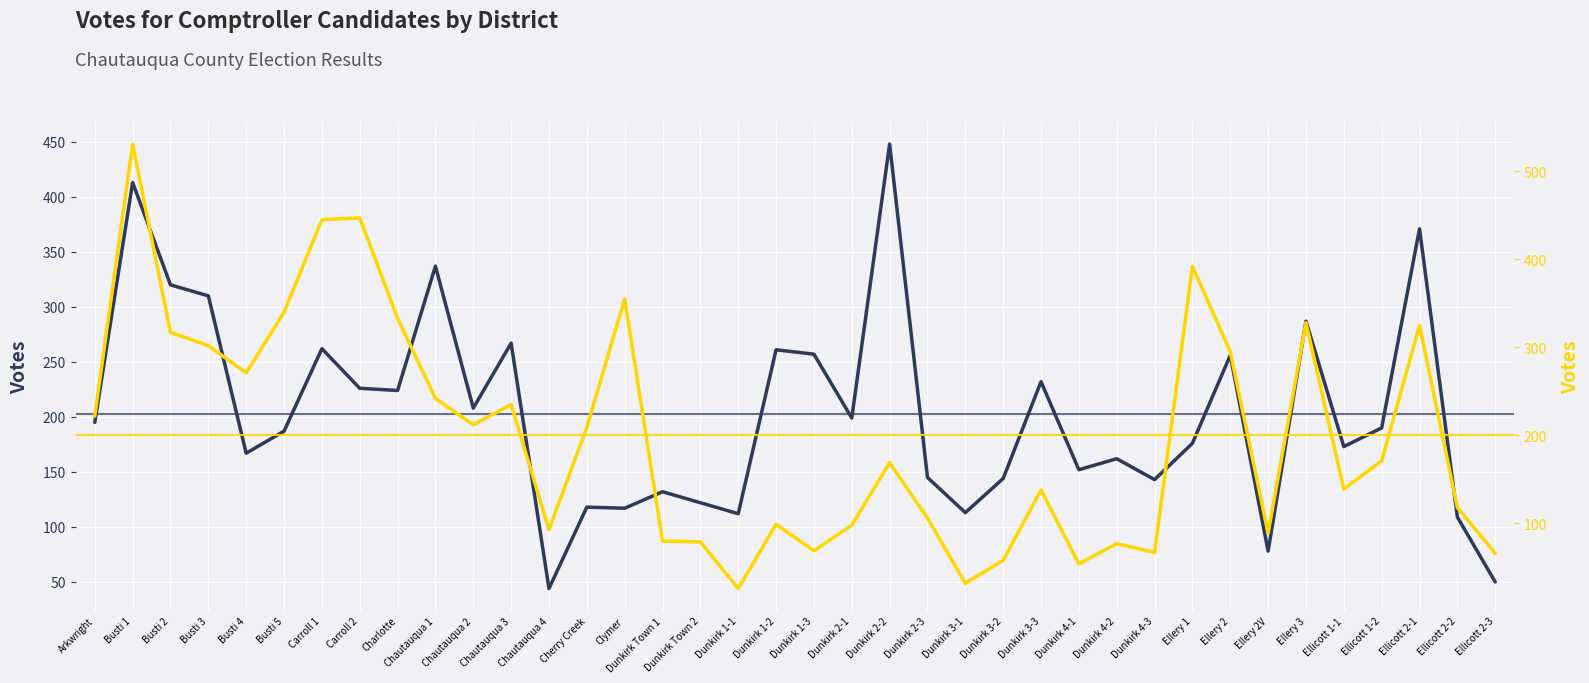

Rank the series by their average value, from highest to lowest.

Thomas P. DiNapoli, Jonathan Trichter